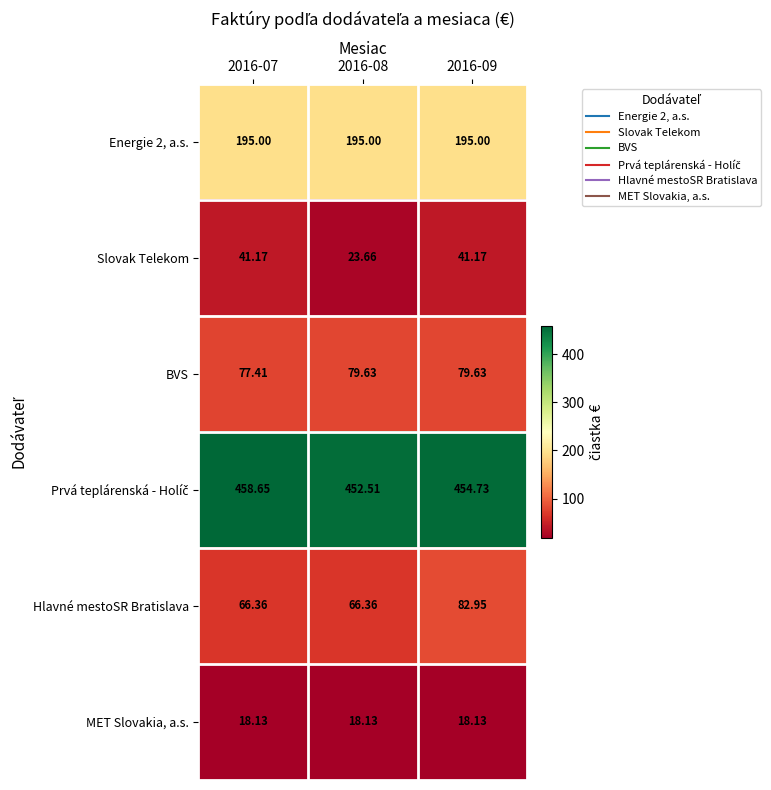

Which series has the largest range (max minus min)?

Slovak Telekom